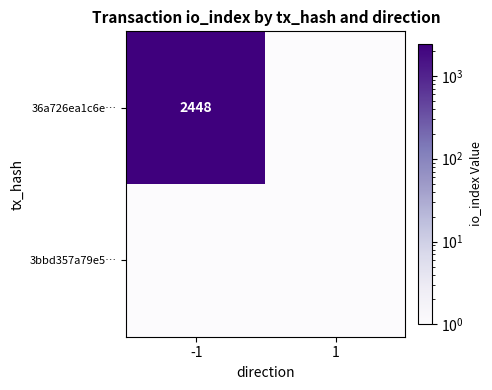

Is it true that 36a726ea1c6e… equals 3653 at -1?

False